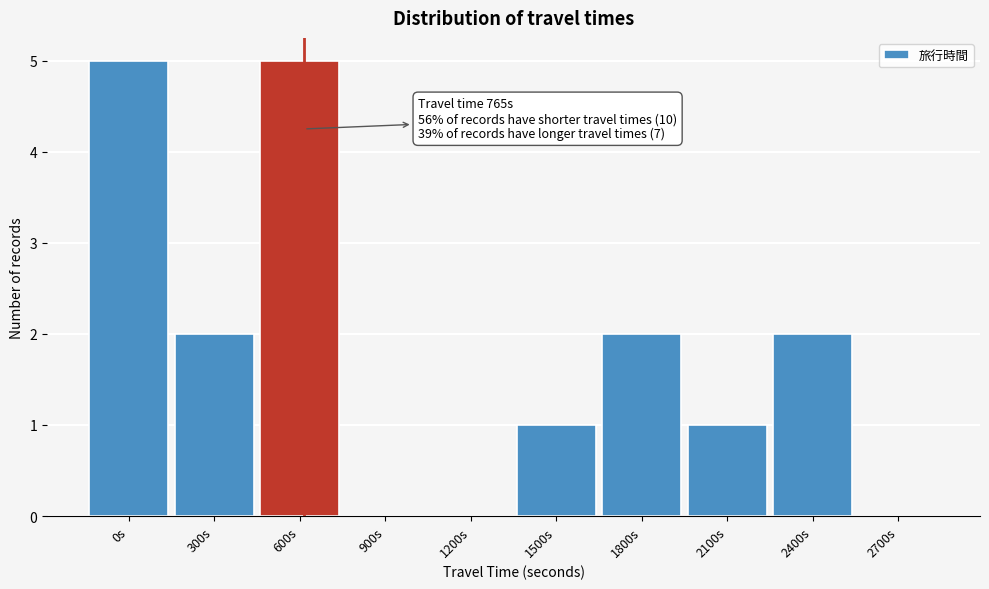

Reading right to left, what are all the values shown in this chart?

2700s=0	2400s=2	2100s=1	1800s=2	1500s=1	1200s=0	900s=0	600s=5	300s=2	0s=5